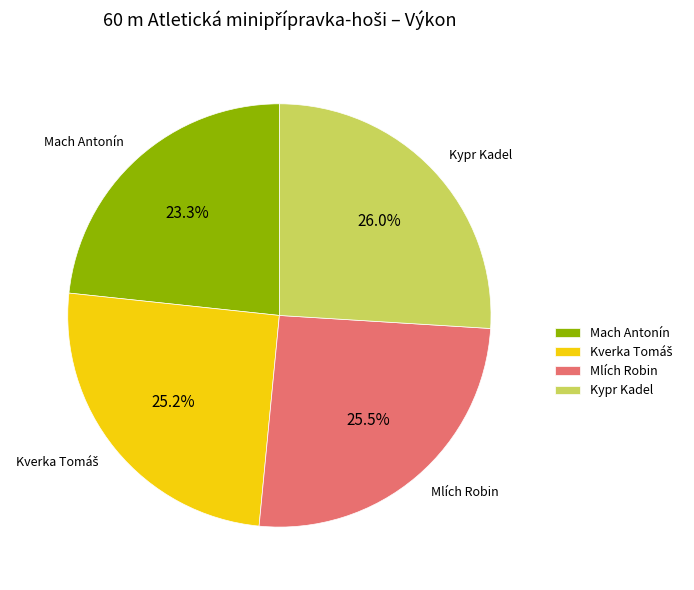

To the nearest percent, what is the average slice percentage?

25%